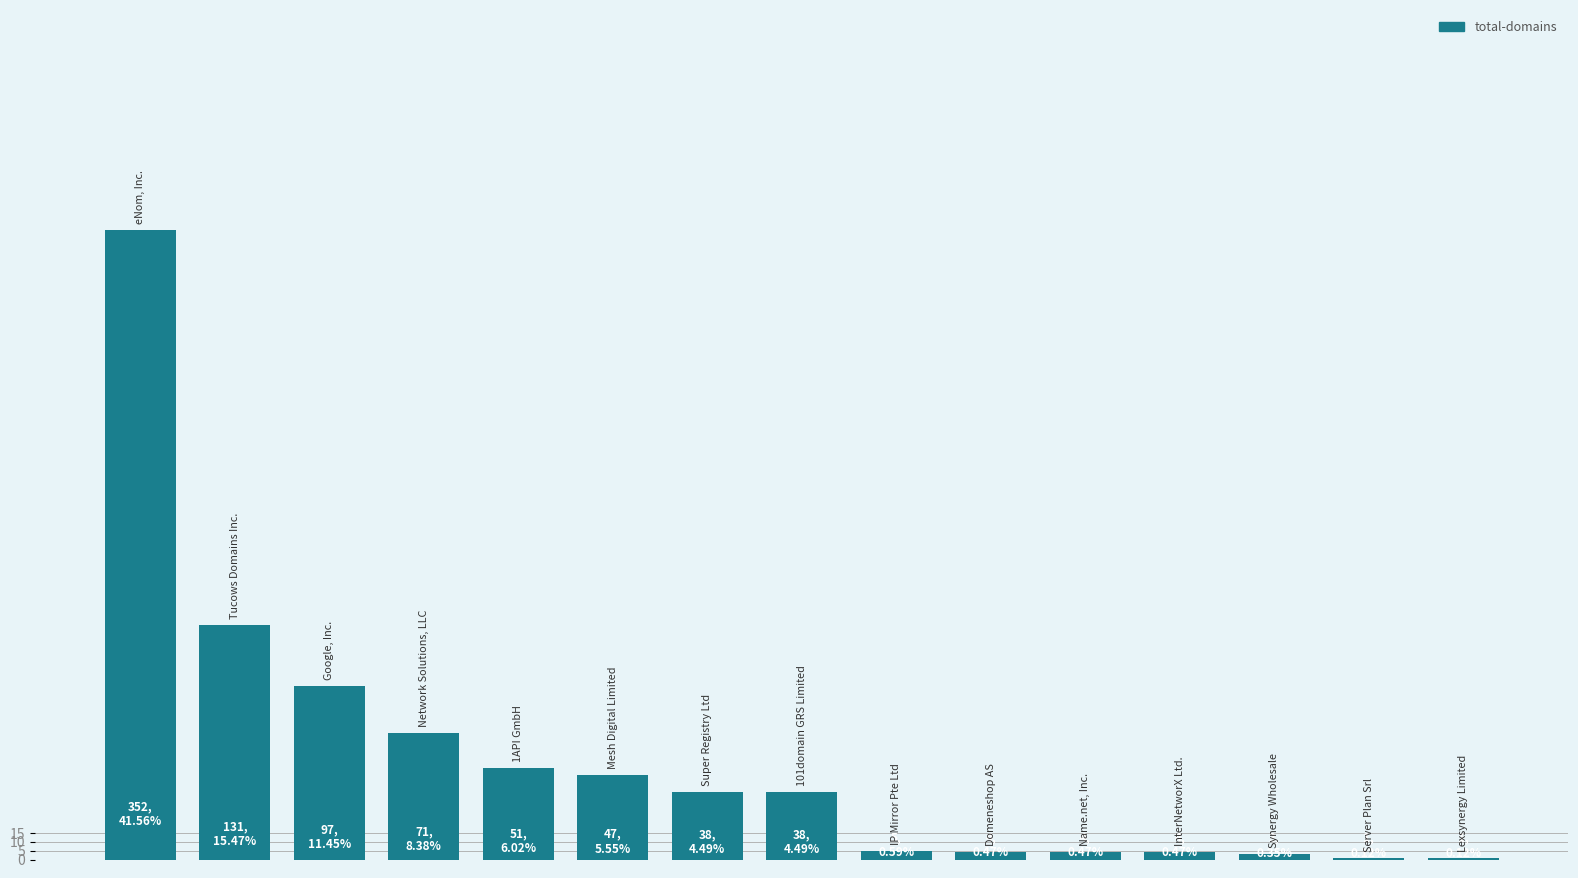

What is the sum of all values?

847